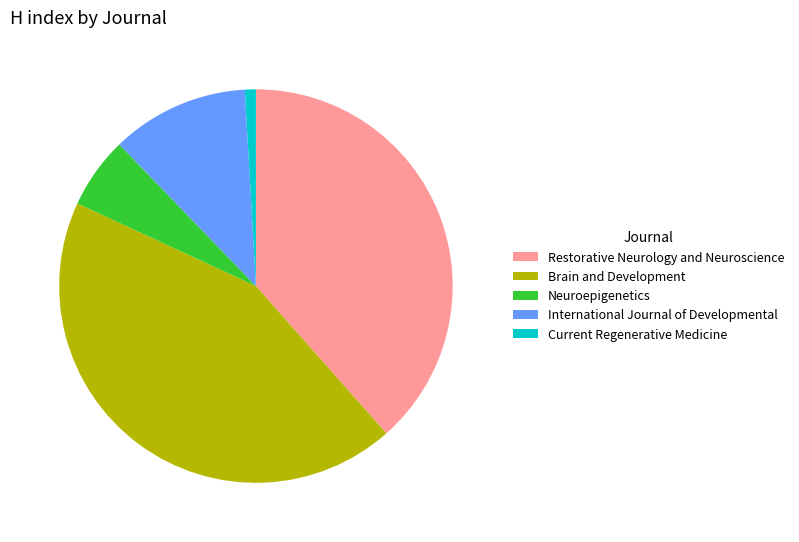

Is the sum of Brain and Development and Current Regenerative Medicine greater than half?

No